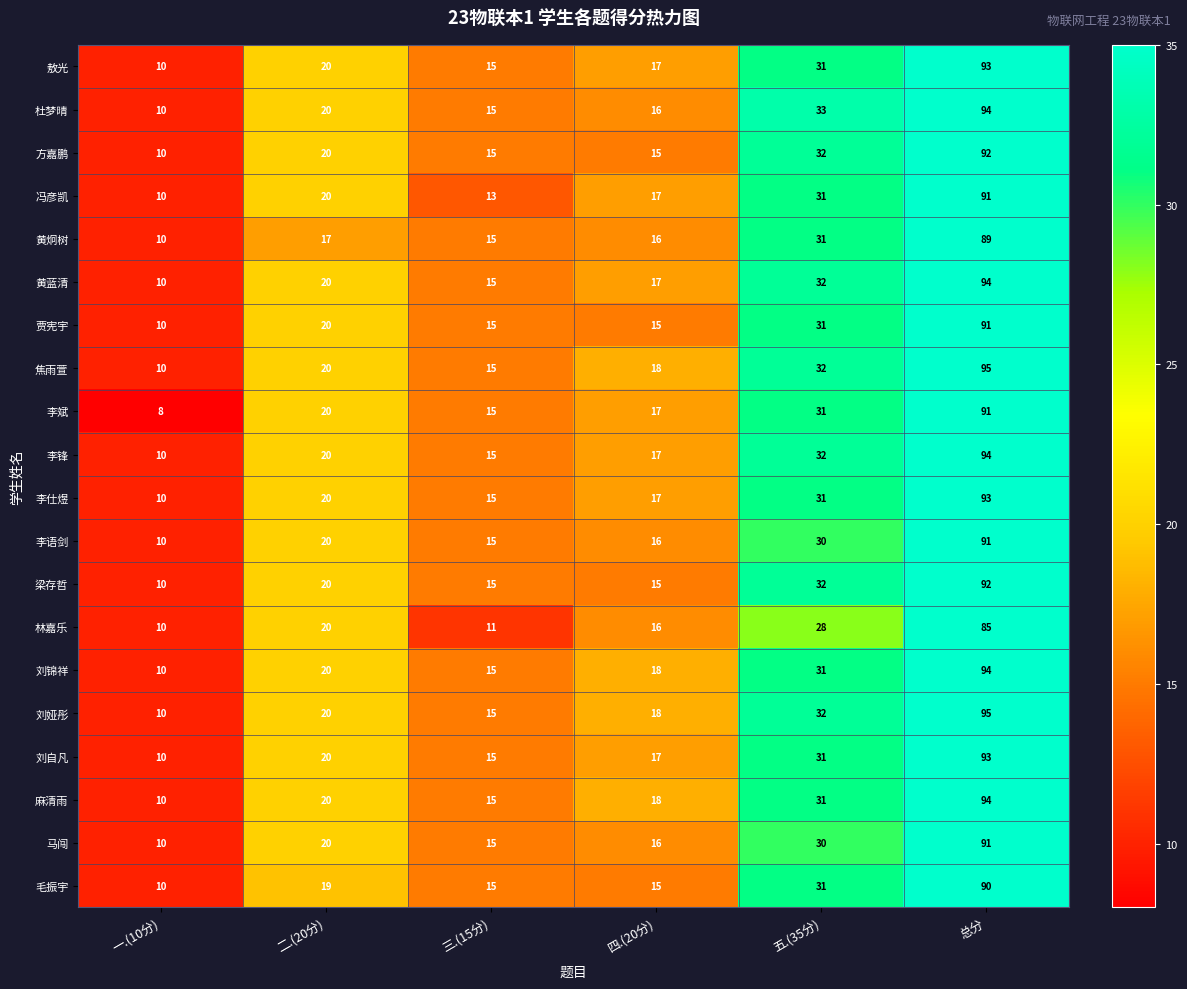

What is the minimum value shown in the chart?

8